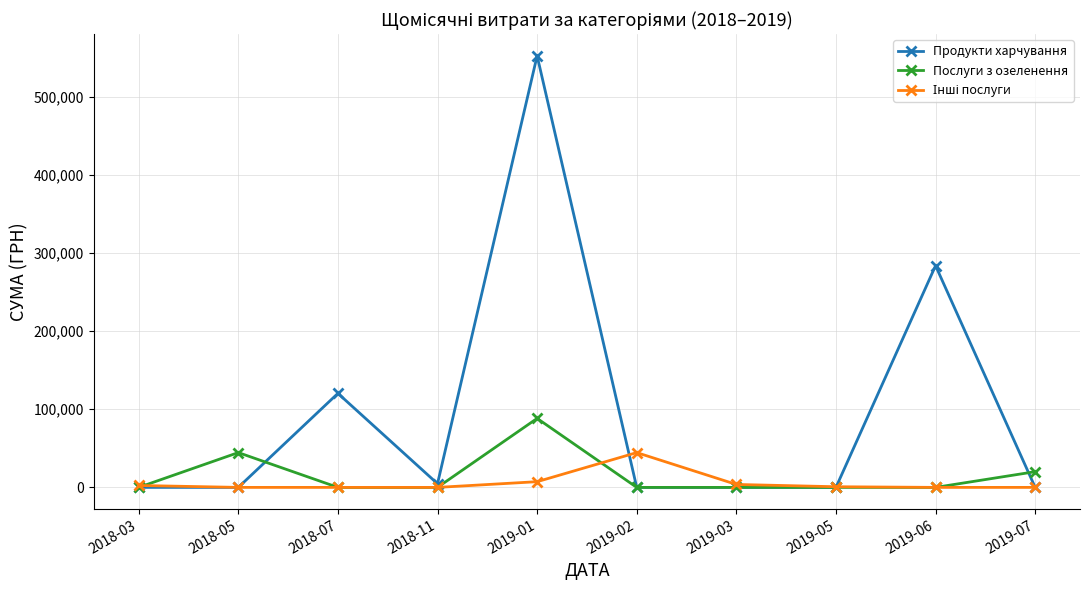

Is this an area chart (filled region under the line)?

No